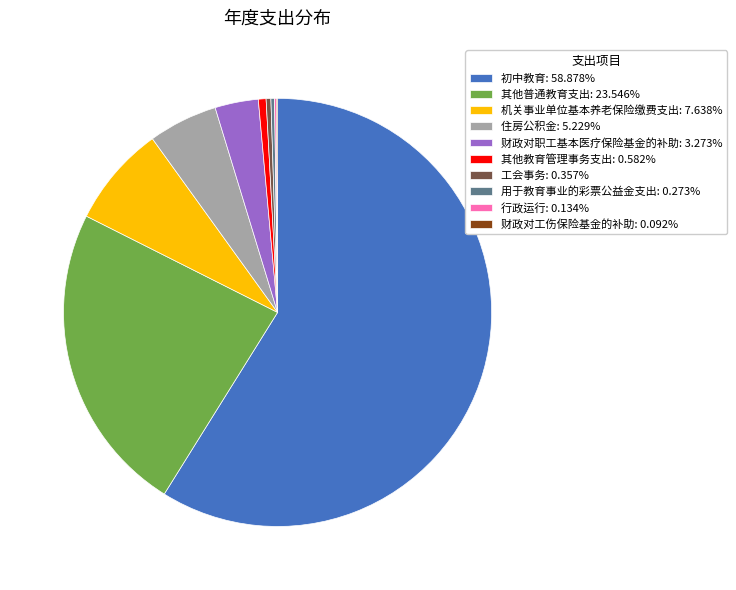

True or false: 初中教育 accounts for 46% of the total.

False